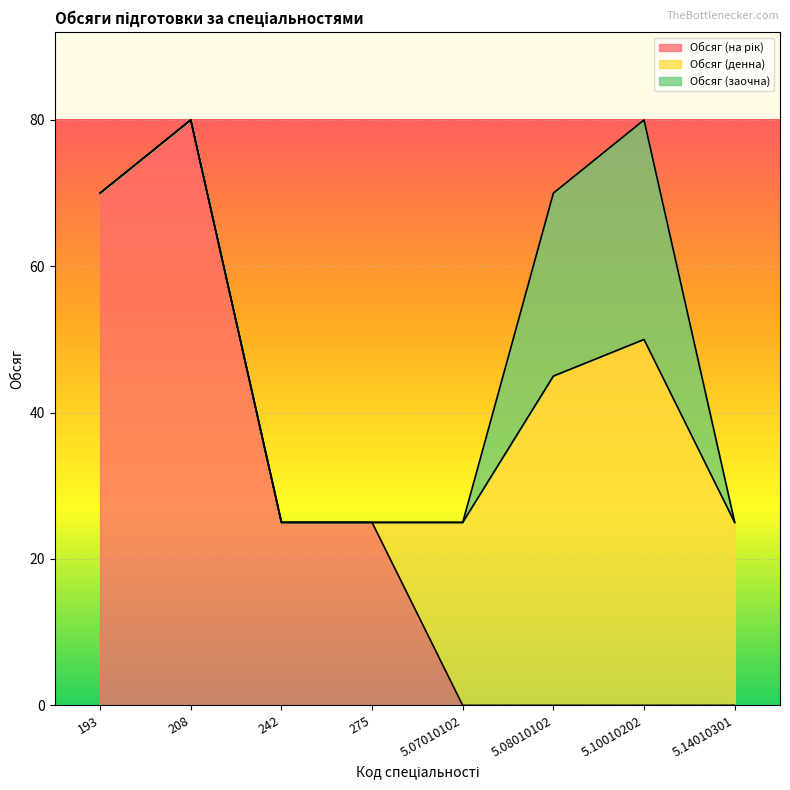

How many lines are shown in the chart?

3